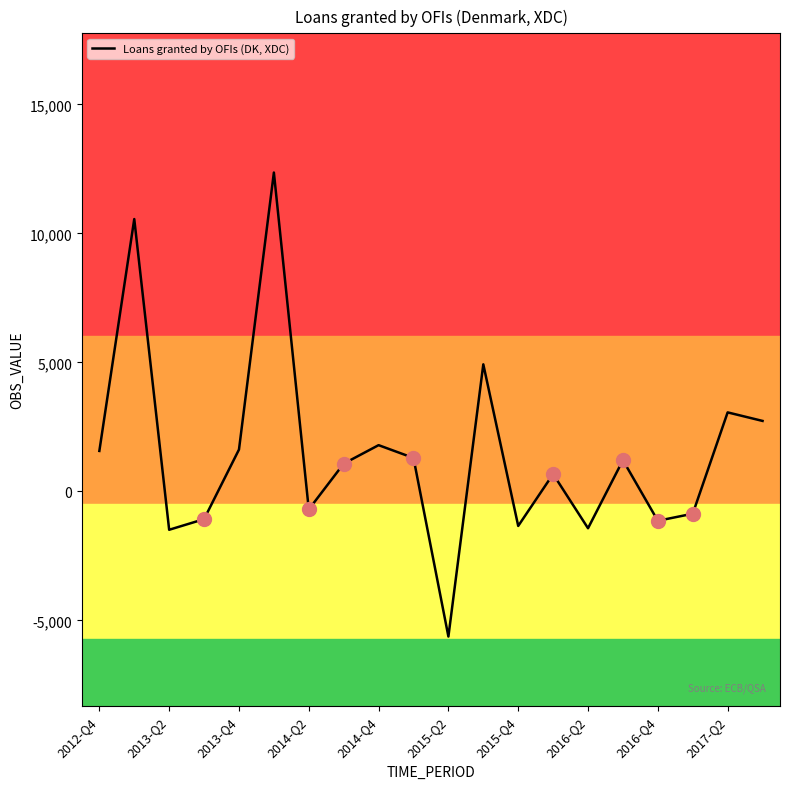

How many interior local peaks (higher than both neighbors) does the data have?

7